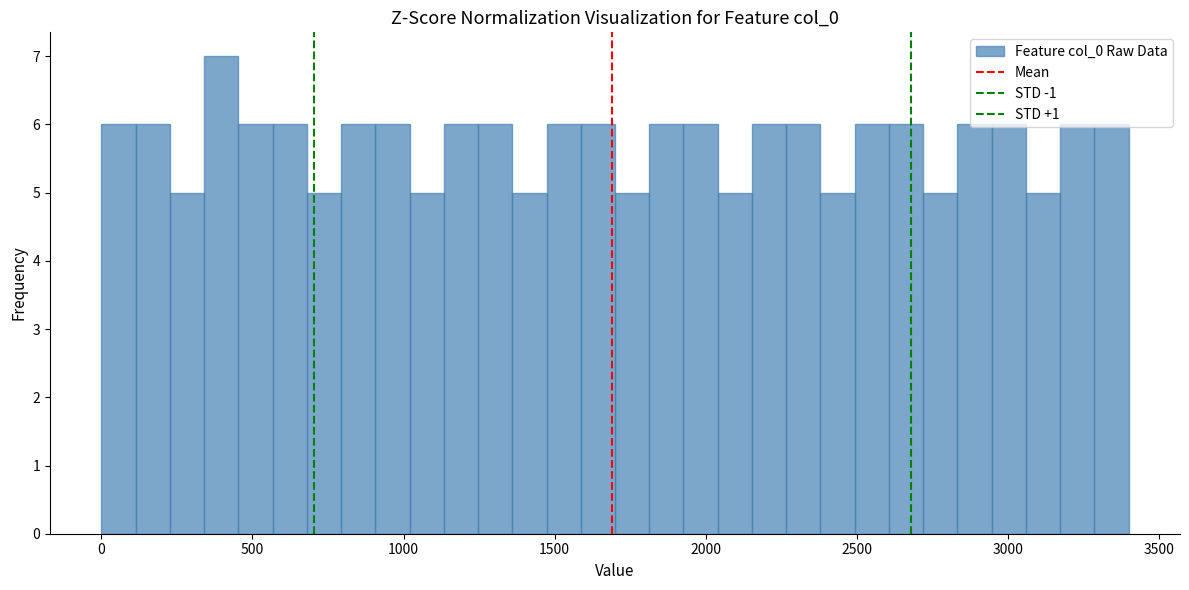

Around what value on the x-axis is the tallest bar? Give the approximate position of its centre, as read against the axis.

400